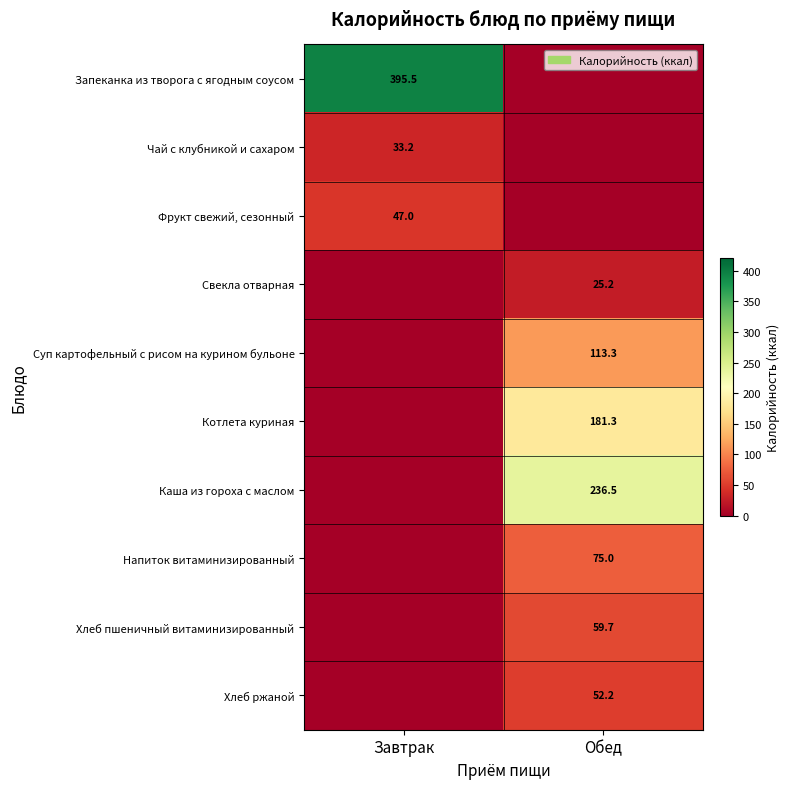

What is the spread (max minus min) of values at Обед?

236.5